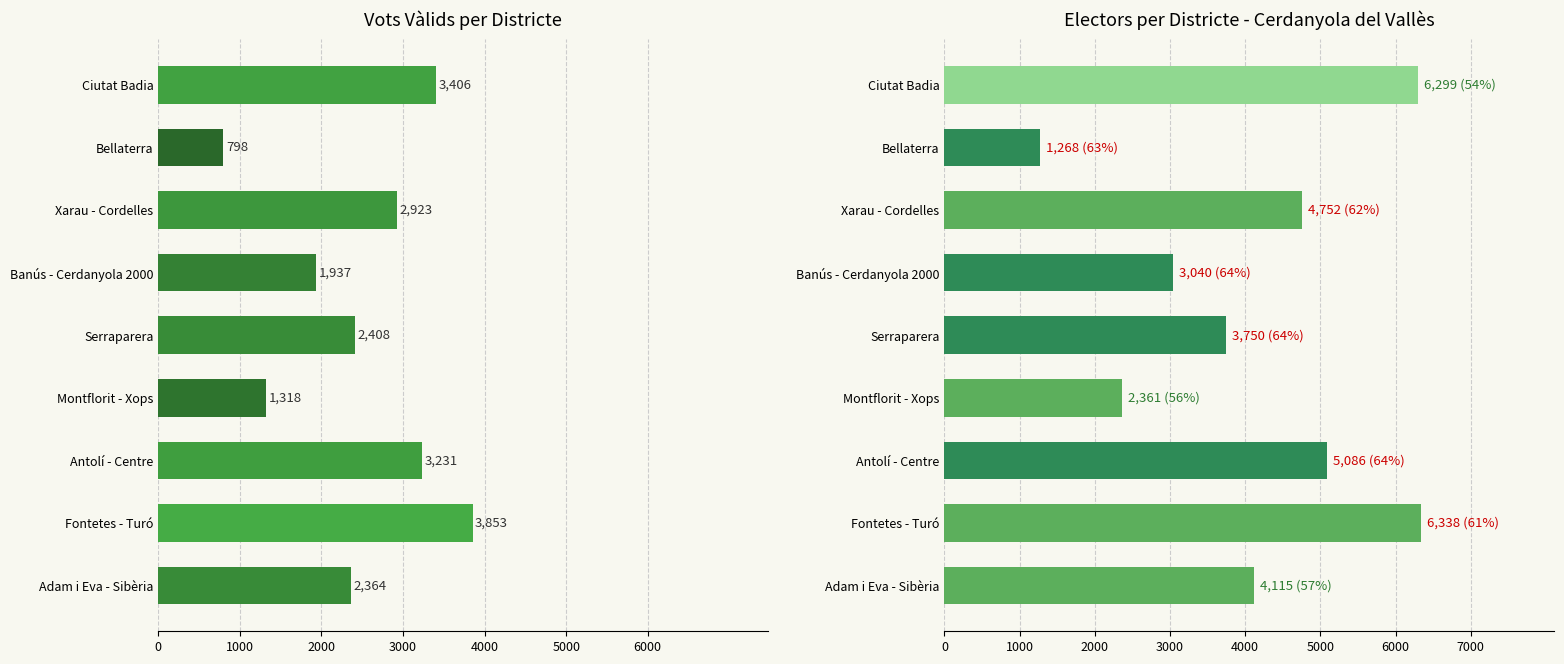

Reading right to left, transcribe all the data shown in this chart.

Vots Vàlids: 3406	798	2923	1937	2408	1318	3231	3853	2364
Electors: 6299	1268	4752	3040	3750	2361	5086	6338	4115